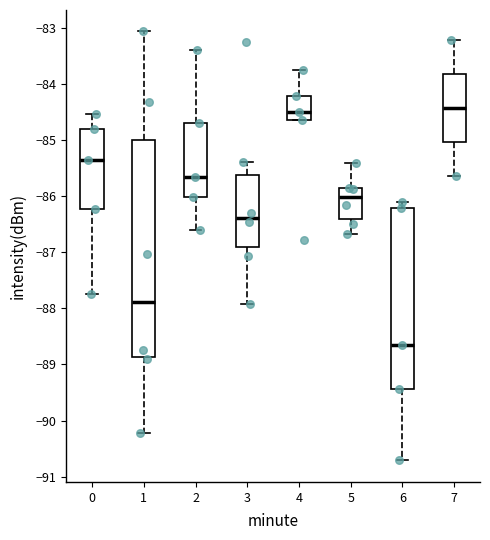

Which box is the tallest, from its lower edge to its upper edge?

1